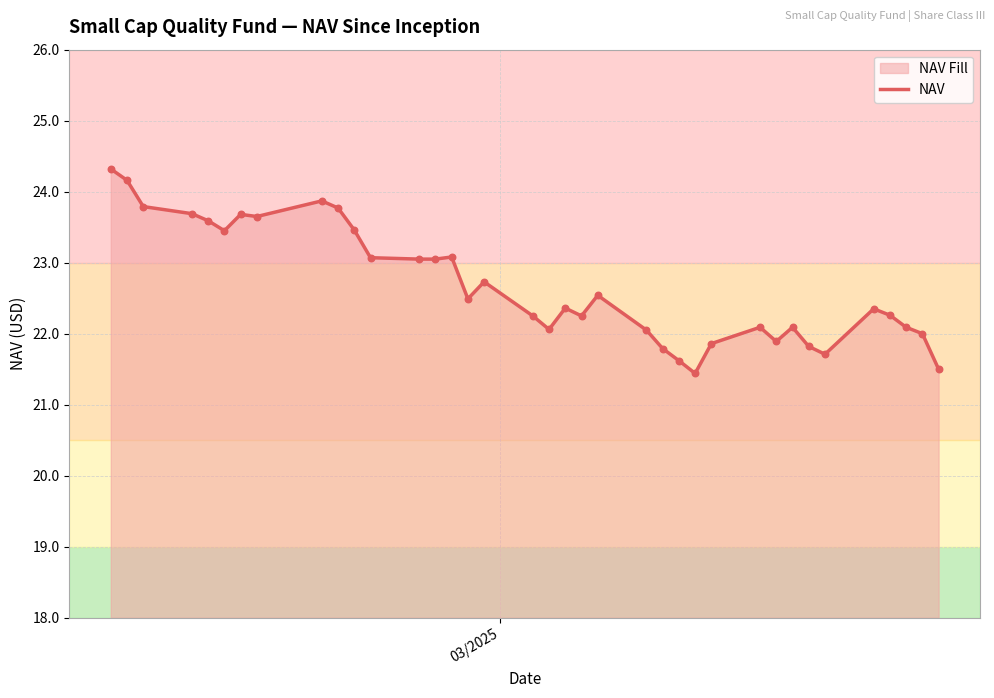

What is the maximum value shown in the chart?

24.3